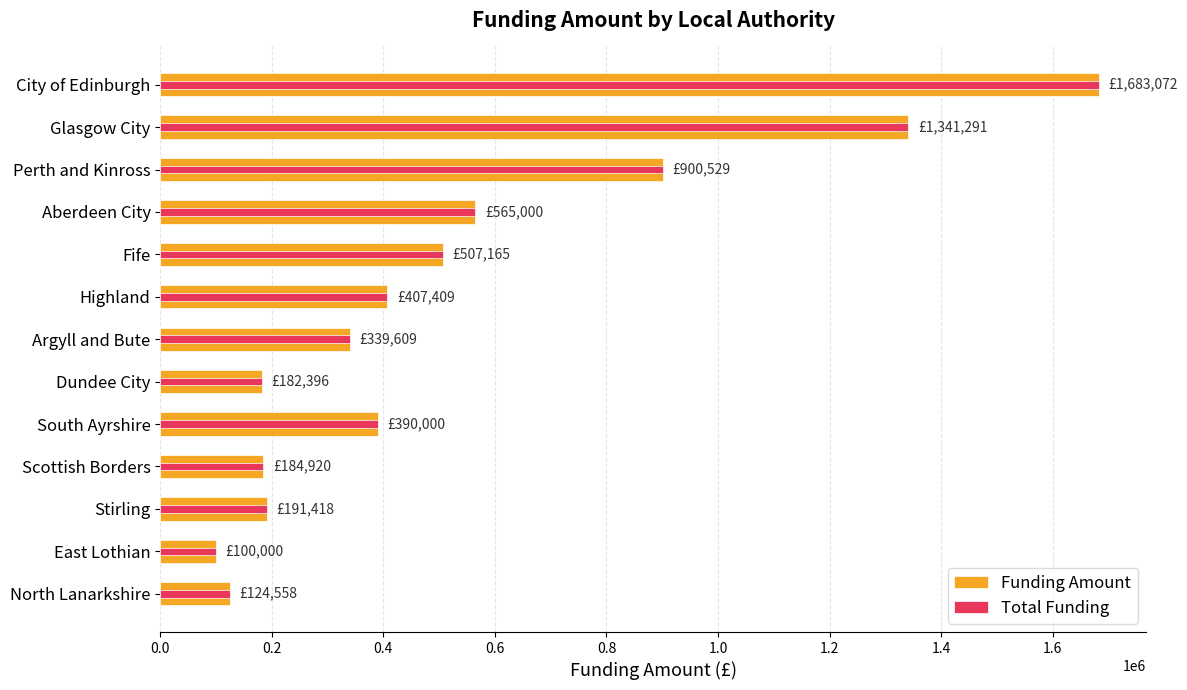

What position from the left is City of Edinburgh?

1